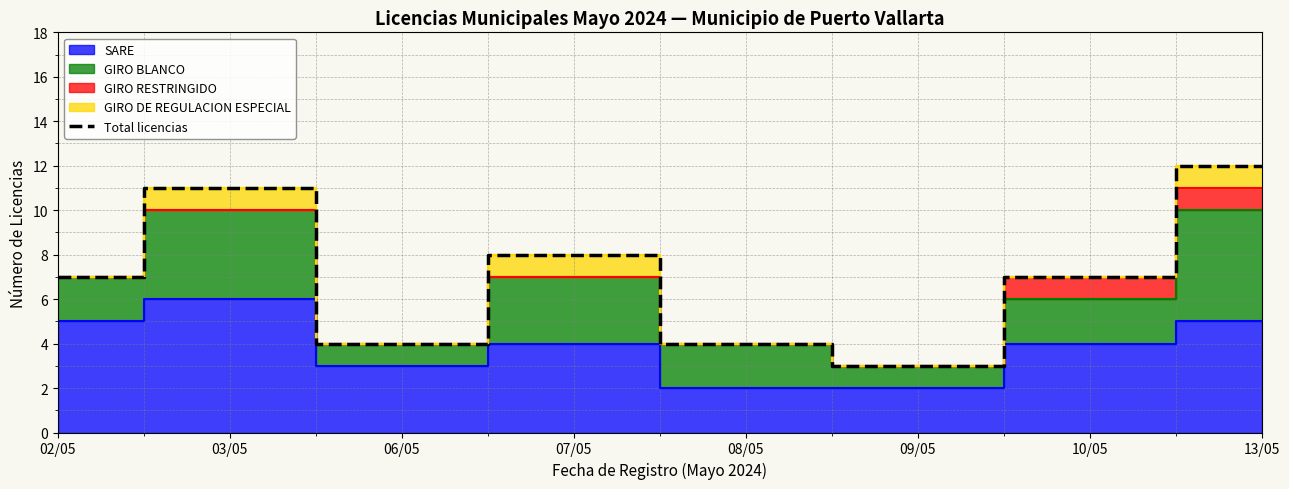

What is the change in value from 07/05 to 08/05?

-4